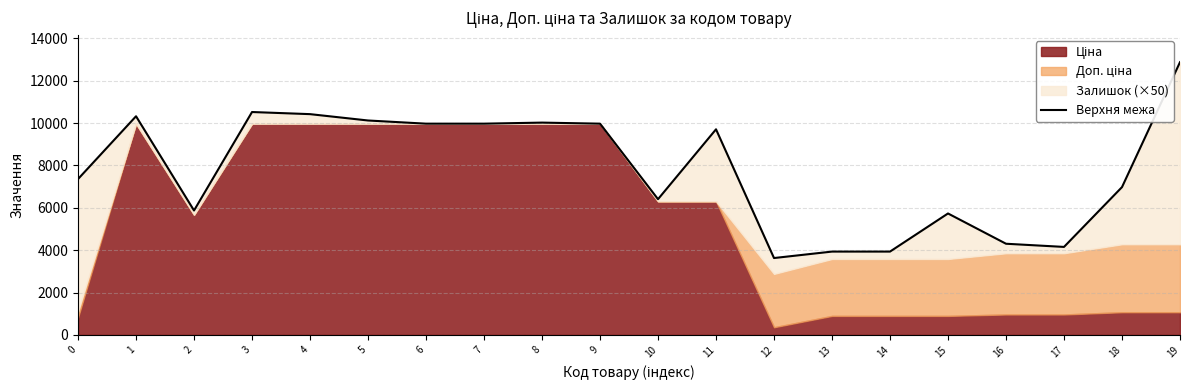

Where does the data first go above 9708?

1